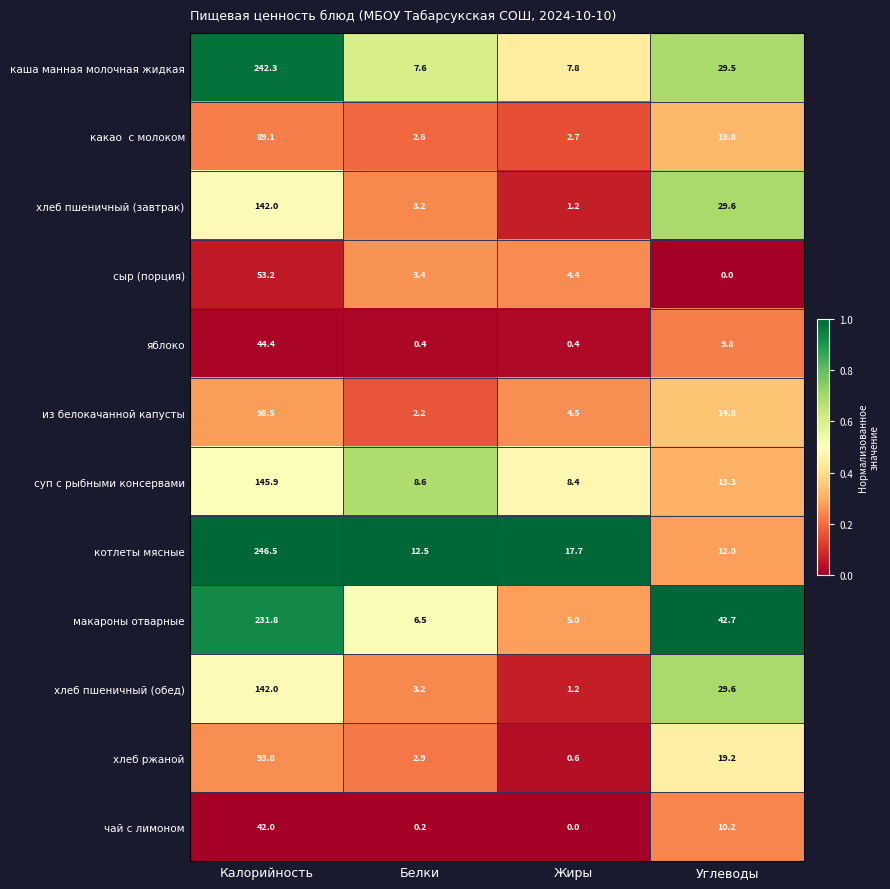

The value of хлеб пшеничный (обед) at Белки is 3.2. True or false?

True